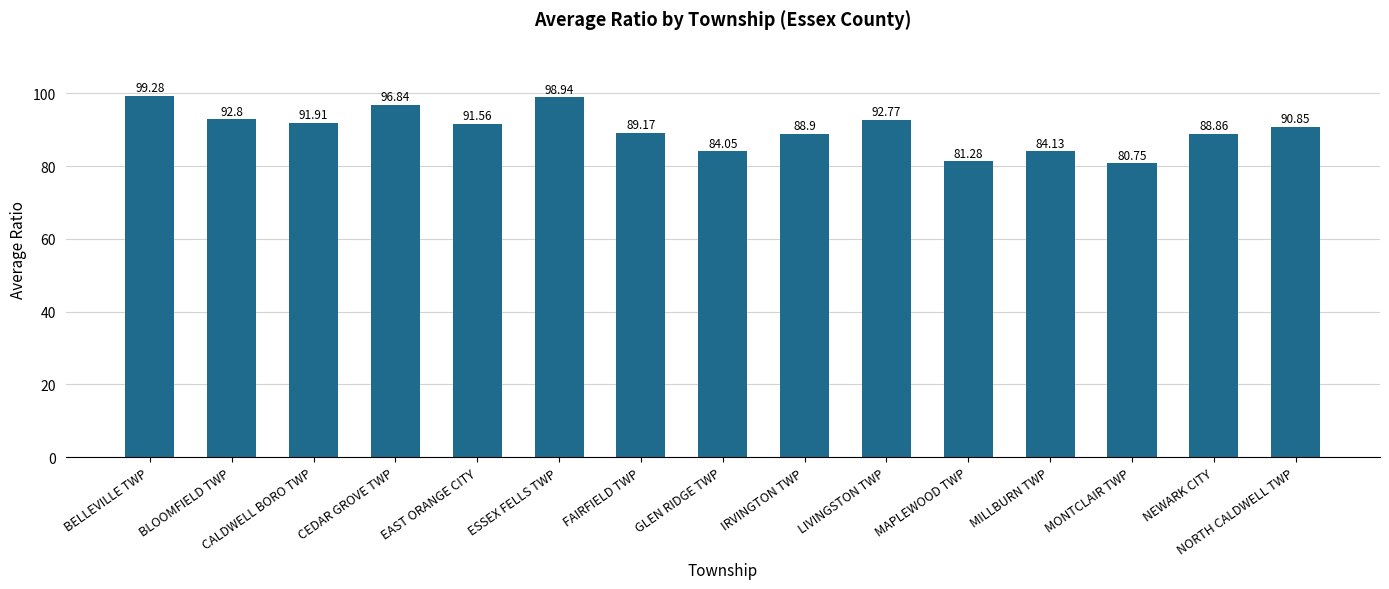

The chart shows a value of 135.7 at ESSEX FELLS TWP. True or false?

False